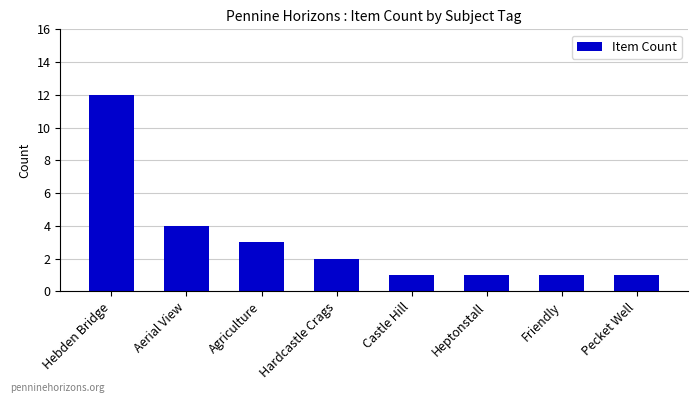

True or false: the data shows 1 at Friendly.

True